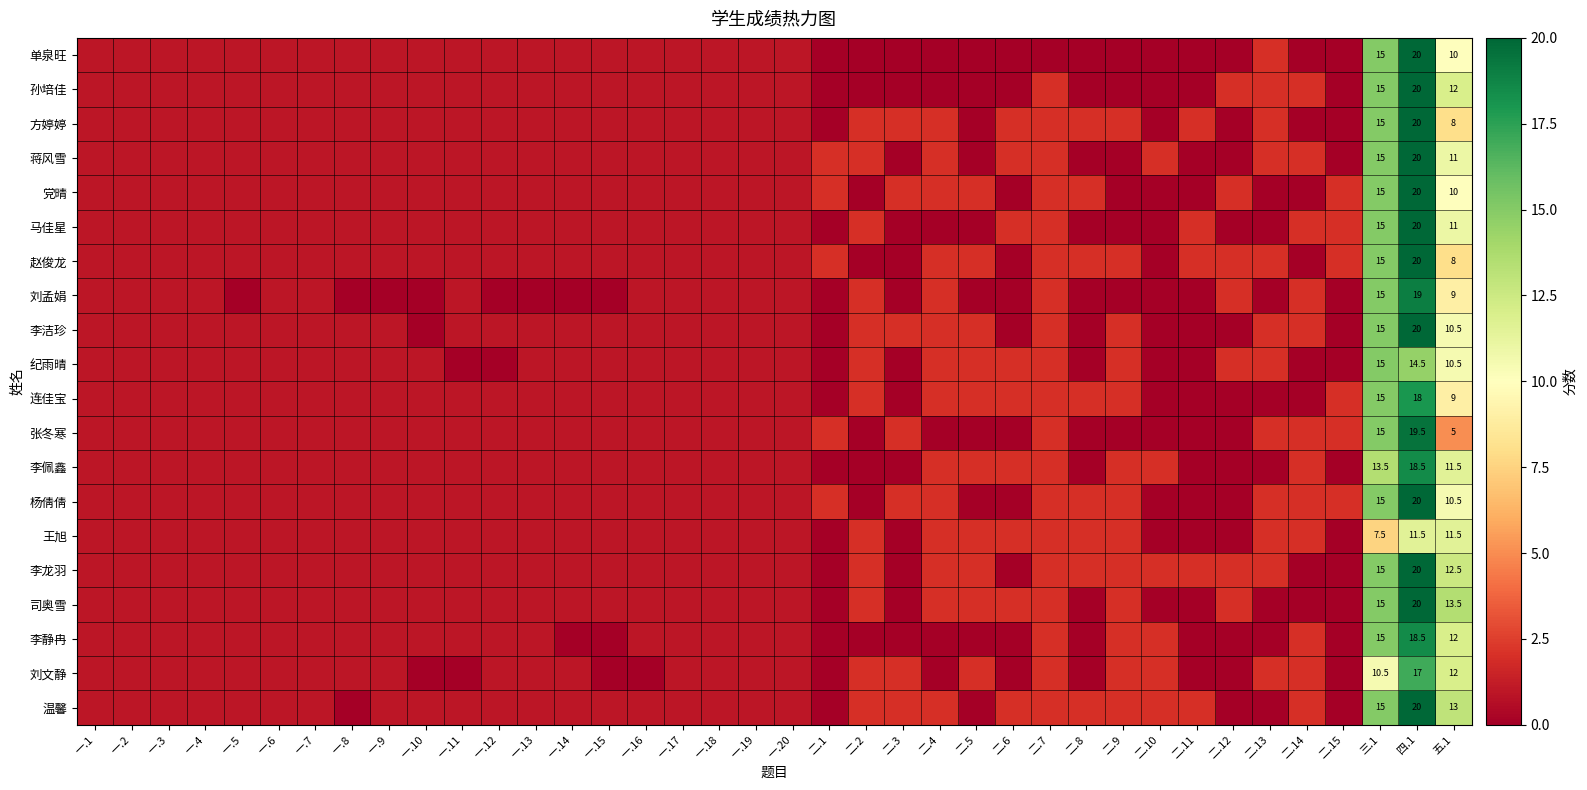

The 党晴 series shows 15.0 at 三.1. True or false?

True